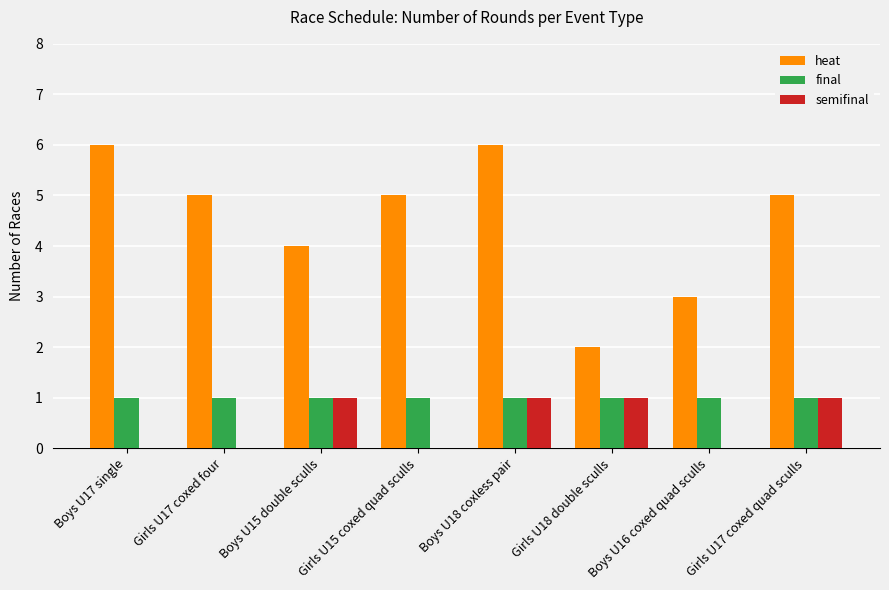

Which series has the largest total across all categories?

heat